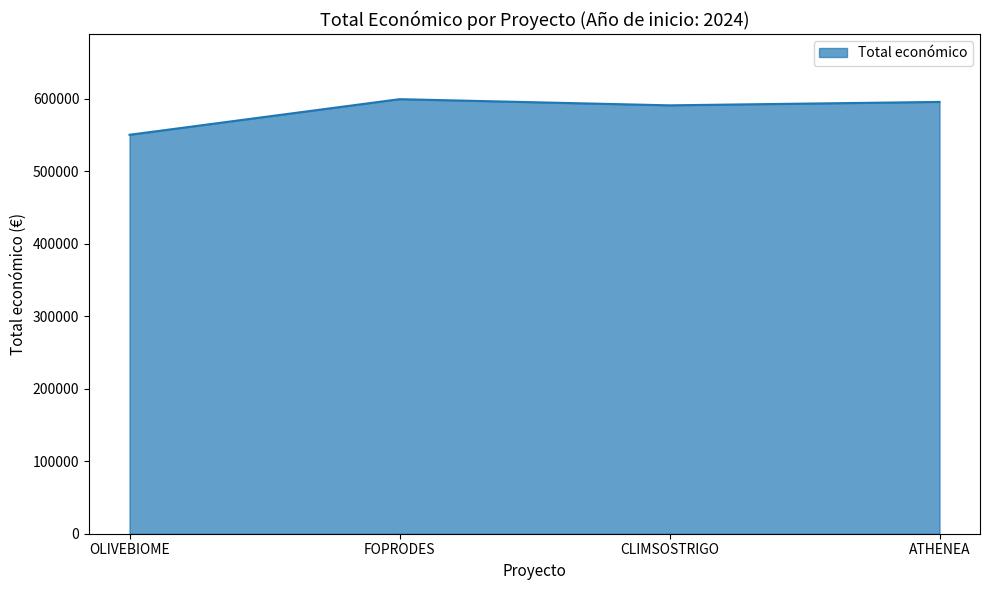

Which category has the lowest value across all series?

OLIVEBIOME